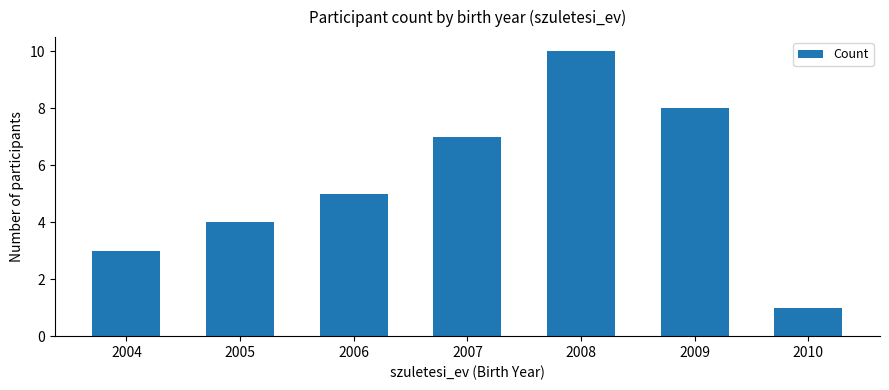

Read the value at 2006.

5